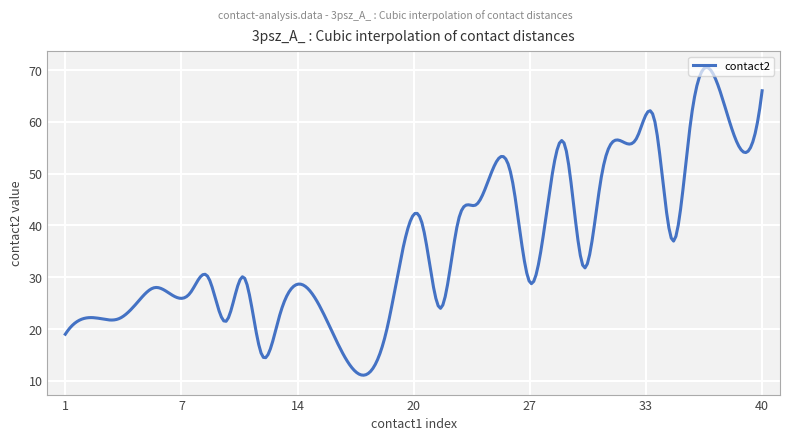

What is the minimum value shown in the chart?

11.1